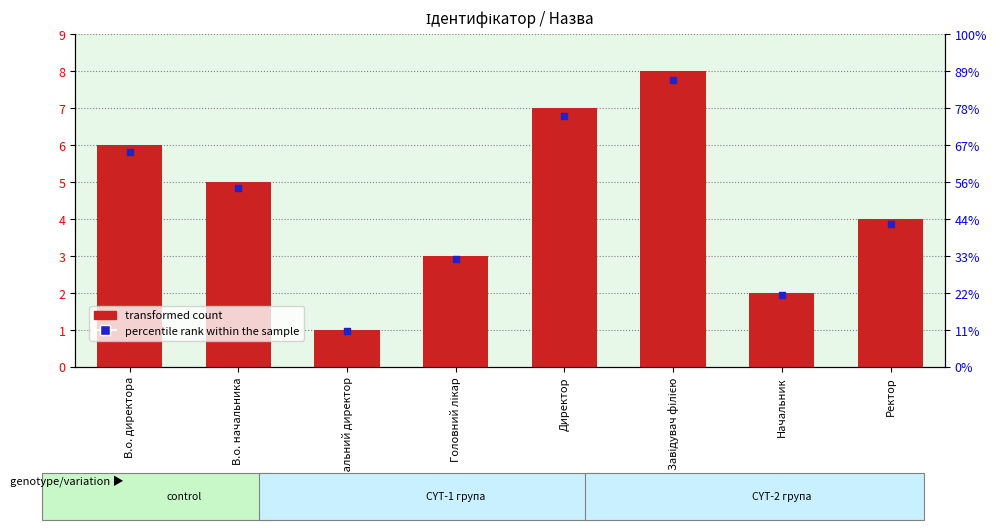

What are all the series names shown in the legend?

transformed count, percentile rank within the sample